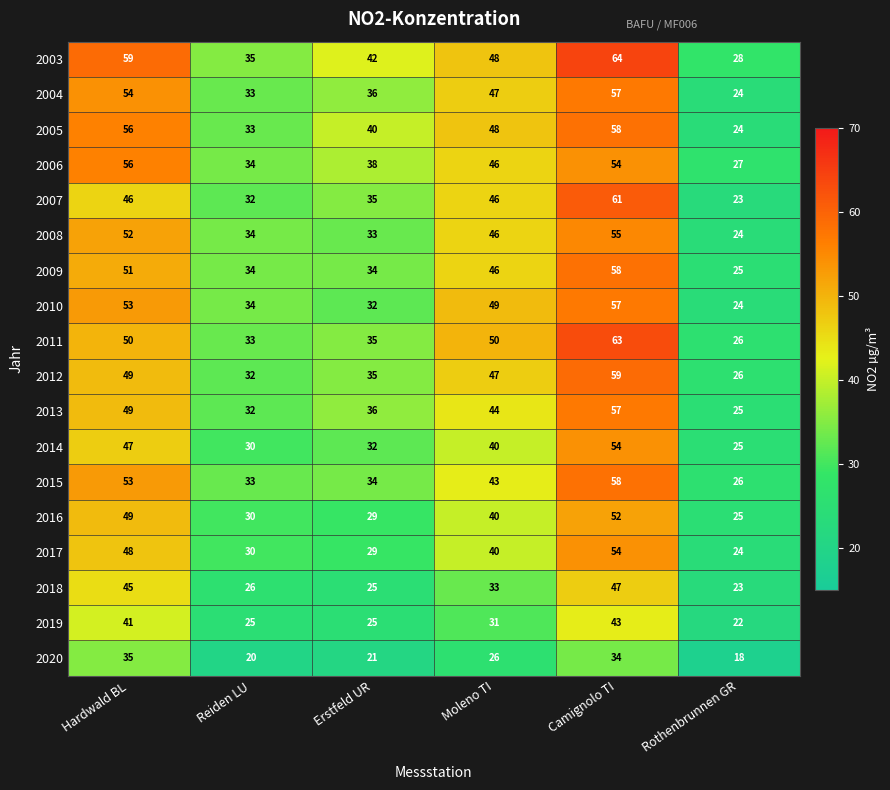

How many data points does each series have?

6